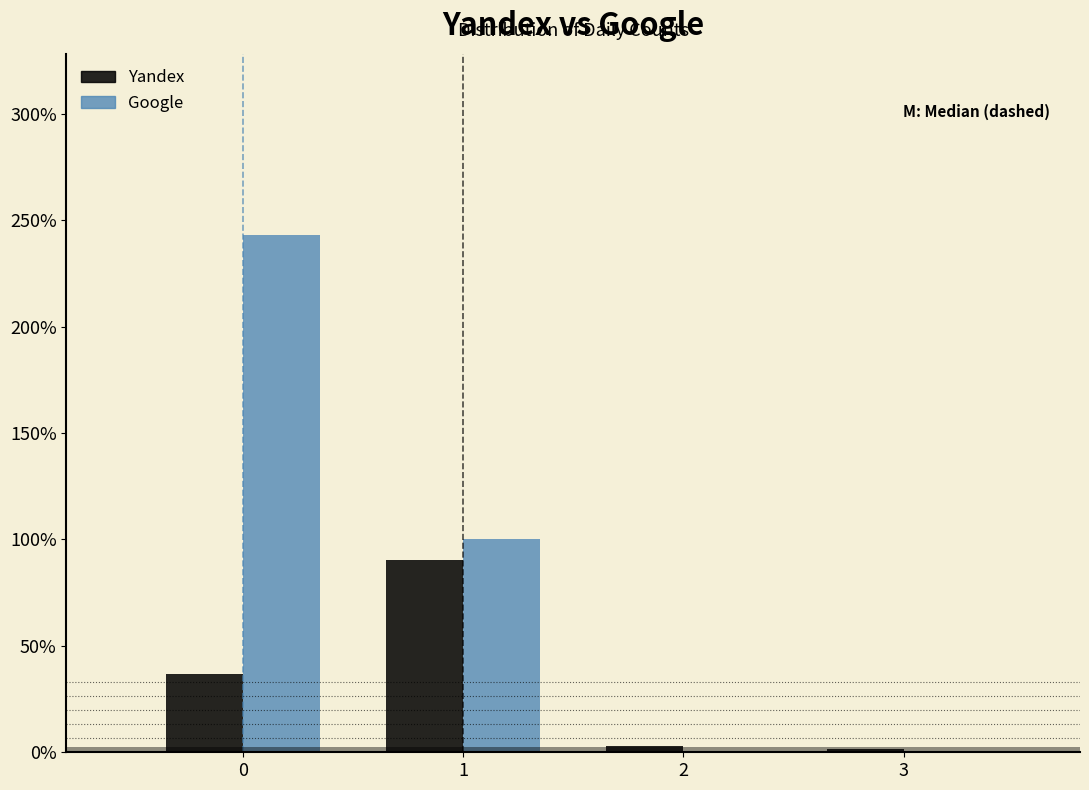

Reading left to right, list every range on the x-axis with the height of the bar of each series over it. The values are not printed on the chart, so give them approximately, as read against the axis.

-0.5 to 0.5: Yandex=35	Google=245
0.5 to 1.5: Yandex=90	Google=100
1.5 to 2.5: Yandex=under 5	Google=0
2.5 to 3.5: Yandex=under 5	Google=0